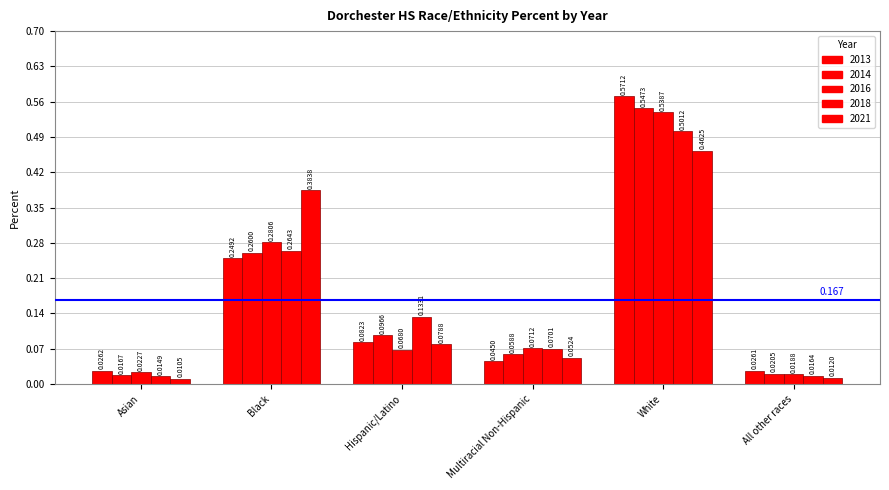

Does the chart contain any negative values?

No